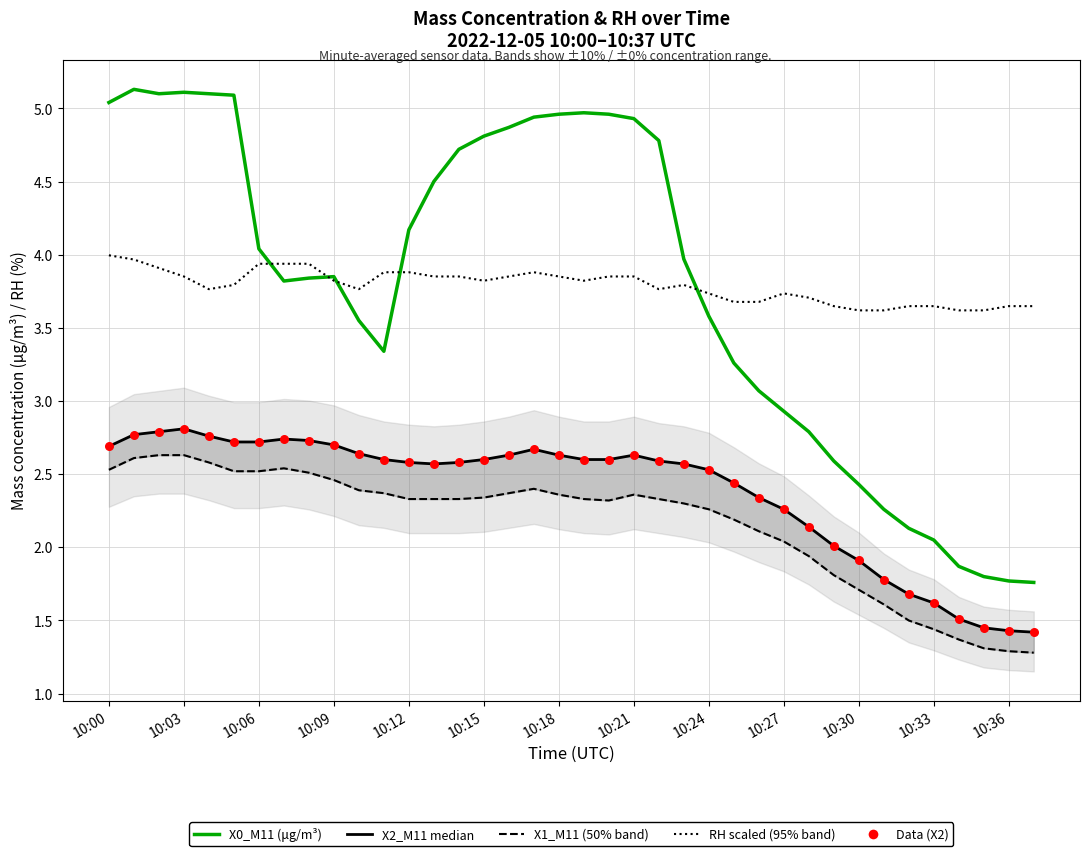

Is the value of Data (X2) at 20 greater than the value of X0_M11 (μg/m³) at 10:09?

No